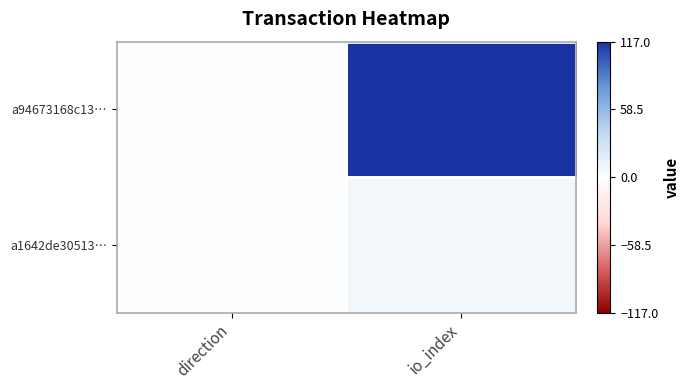

Which series has the widest spread of values?

a94673168c13…